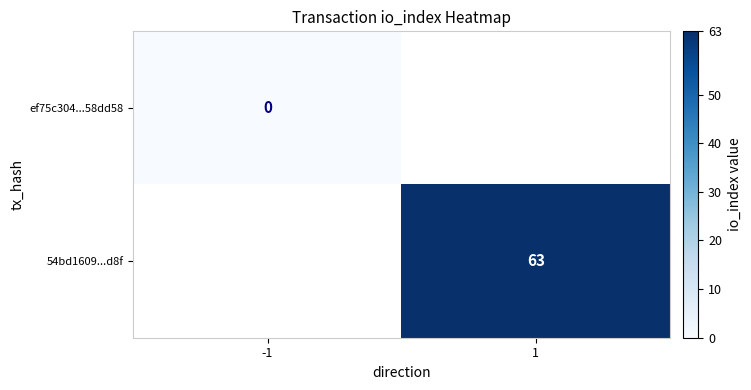

True or false: 54bd1609...d8f has a value of 63 at 1.

True